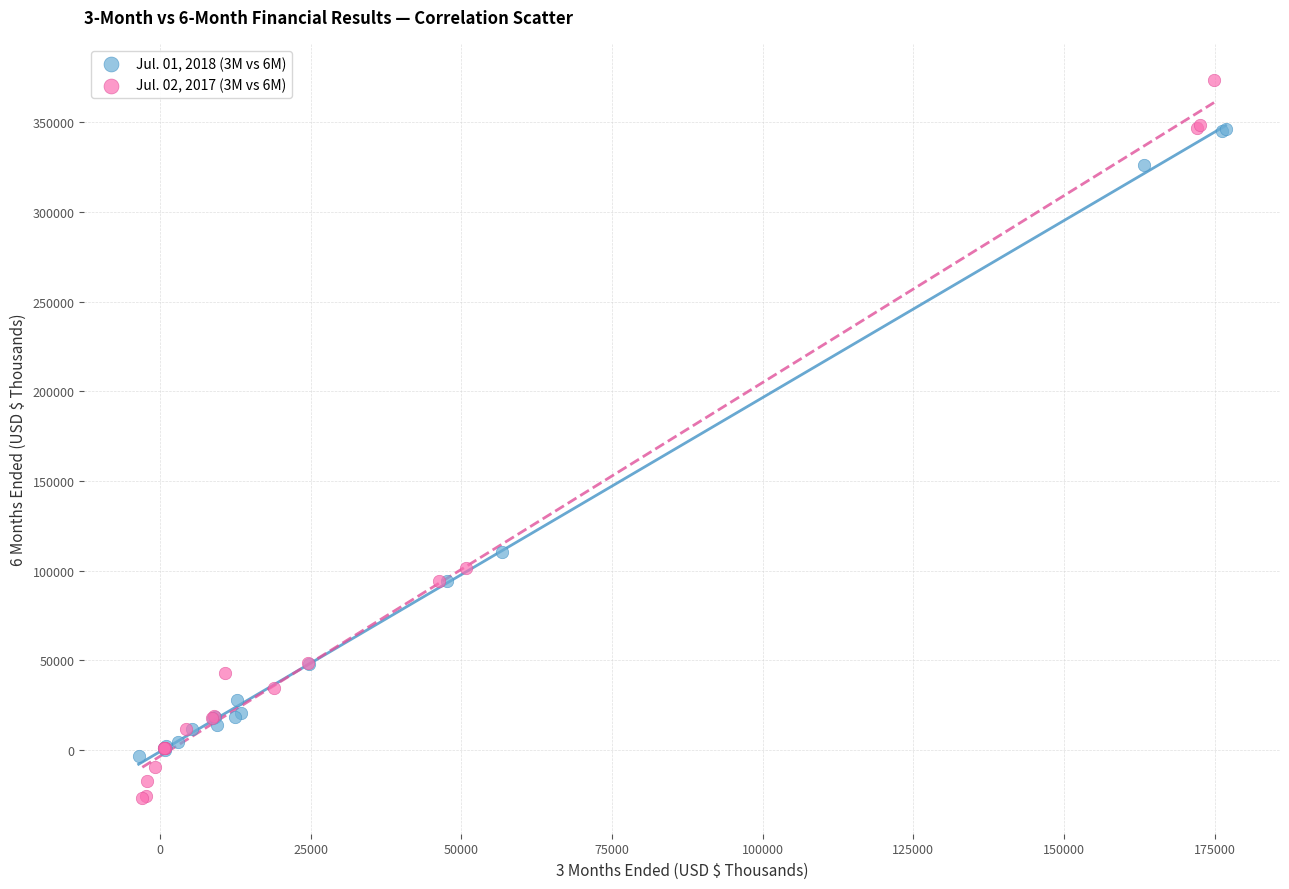

Which series has the largest Y range (max minus min)?

Jul. 02, 2017 (3M vs 6M)